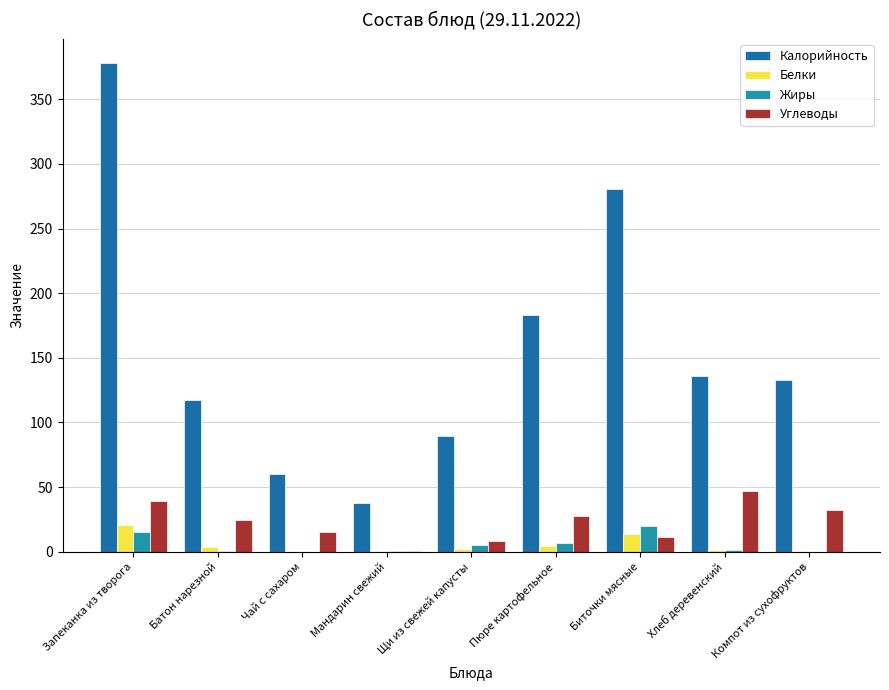

What position from the right is Чай с сахаром?

7